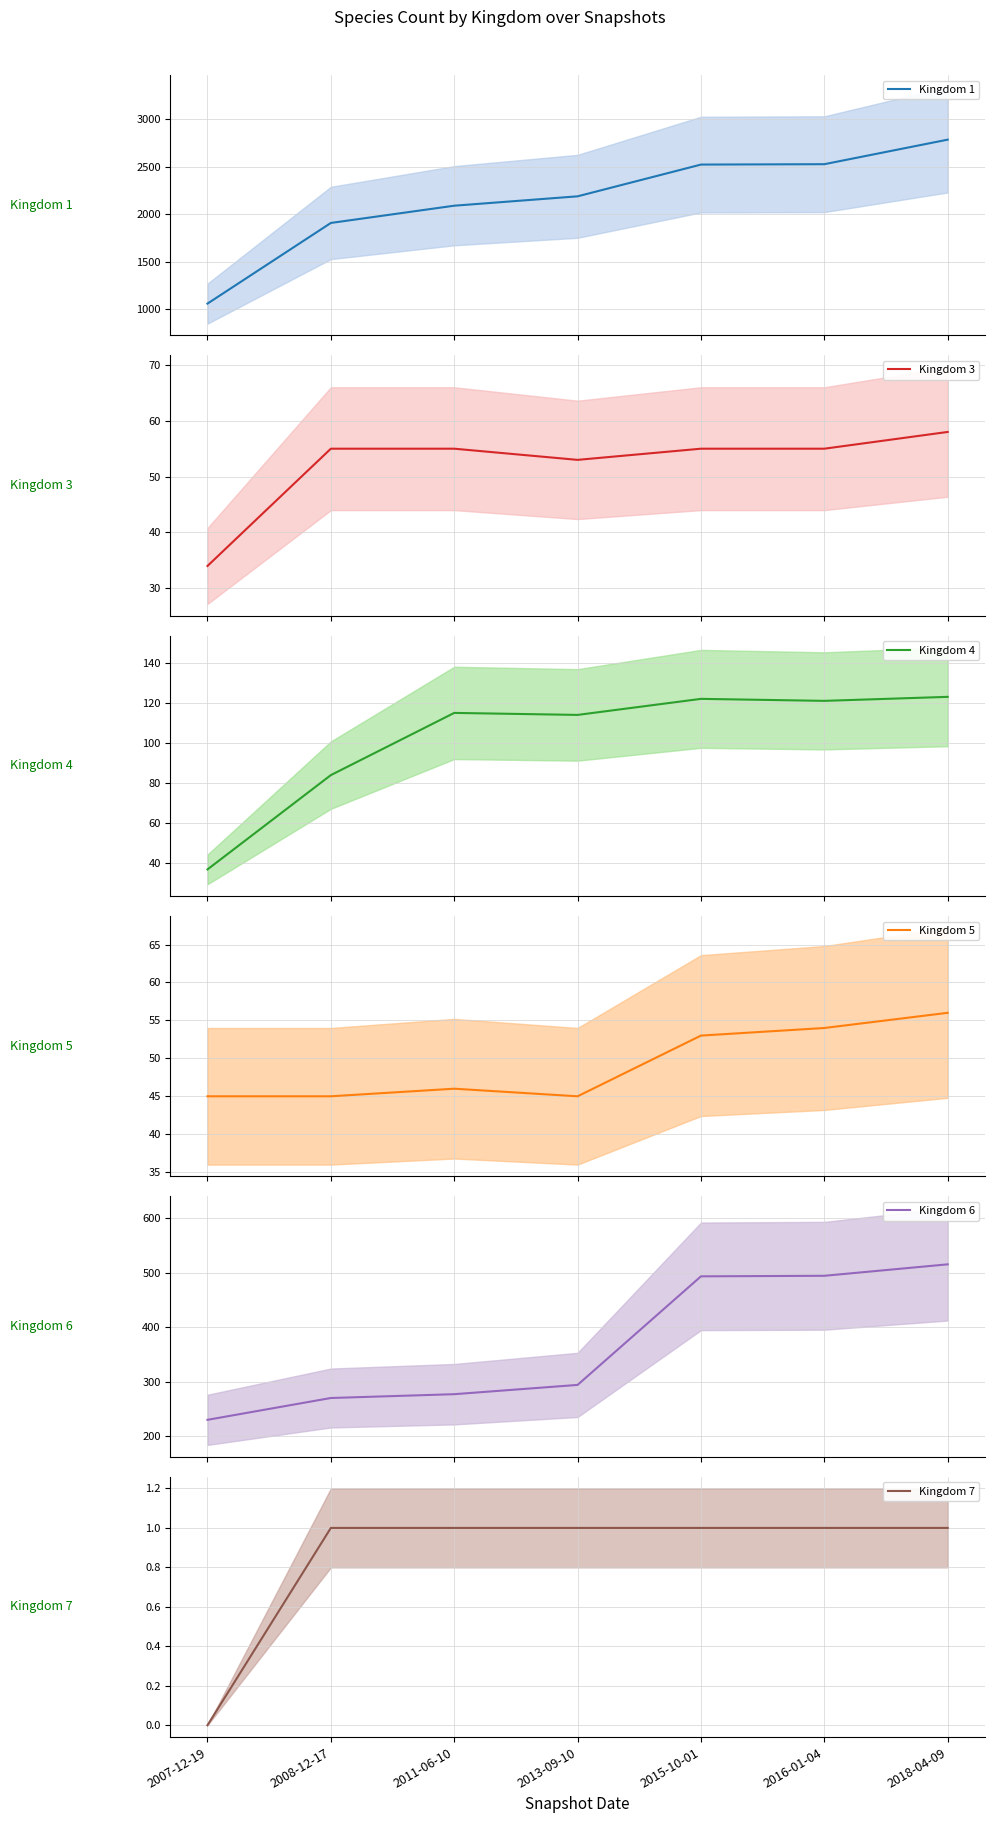

True or false: Kingdom 3 and Kingdom 7 intersect in this chart.

False